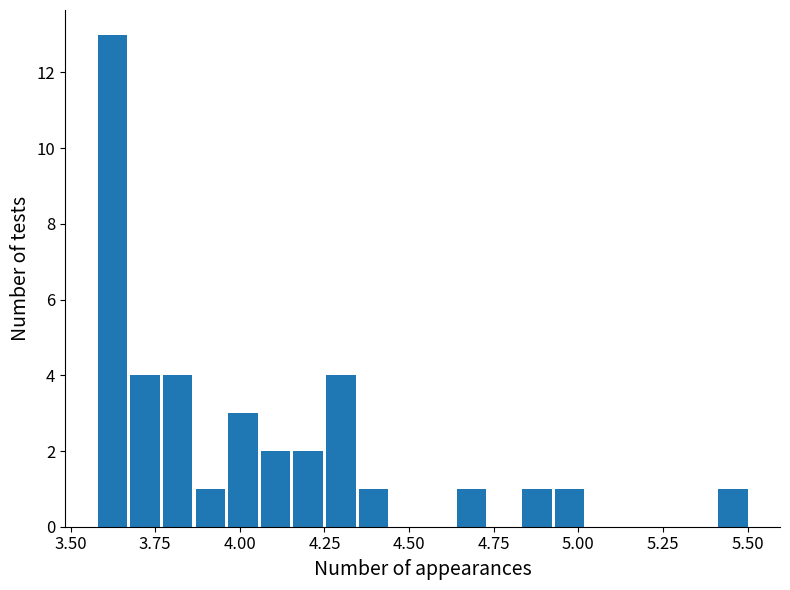

Read against the x-axis, roughly where is the centre of the tallest bar?

3.60